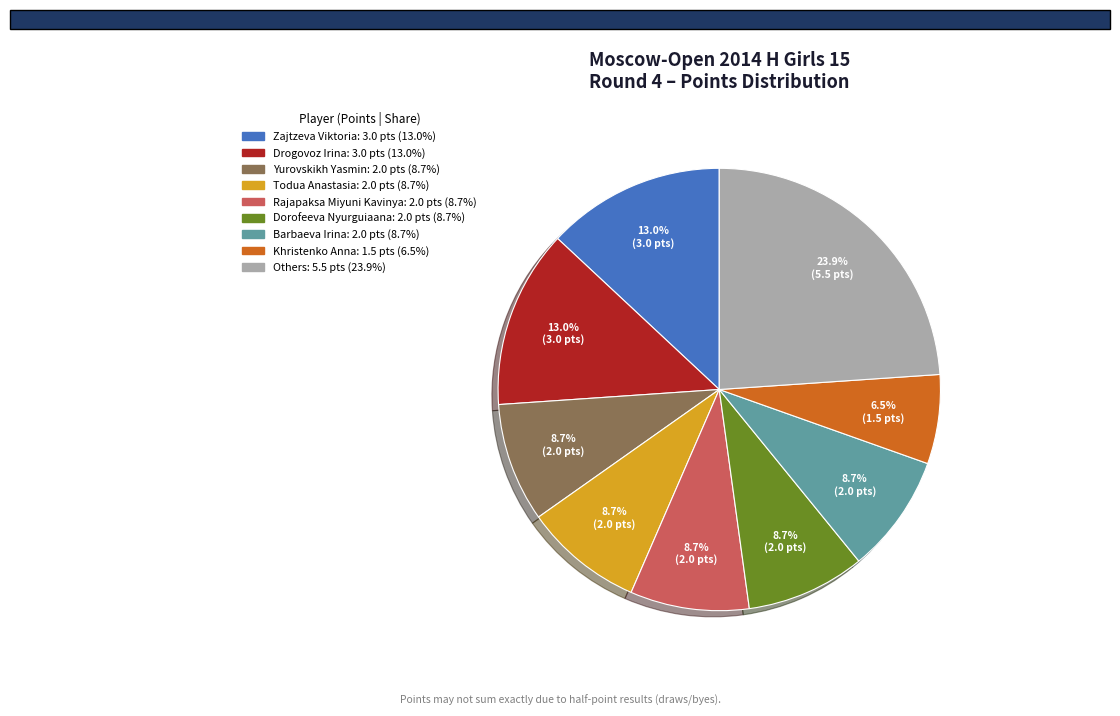

Is there a majority slice in this chart?

No